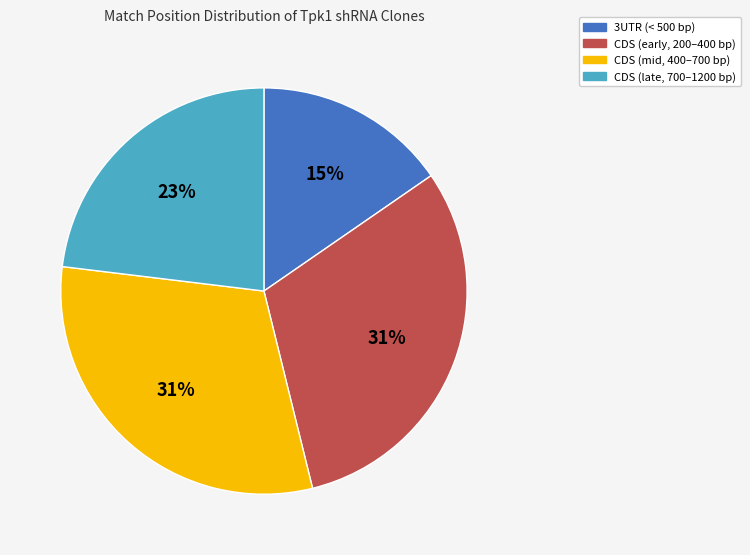

Is there a majority slice in this chart?

No